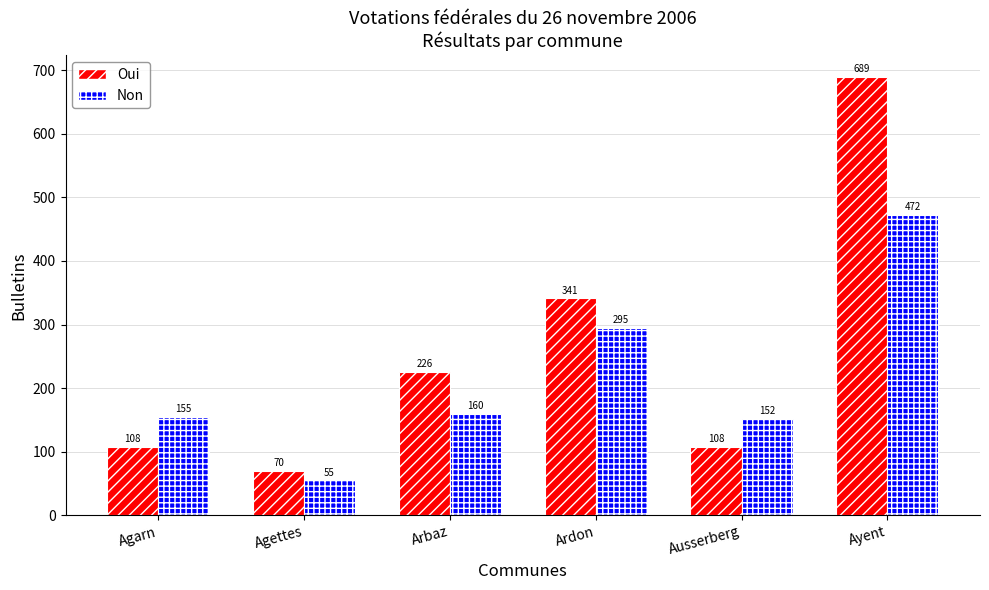

Where is Non nearest to the value 263?

Ardon